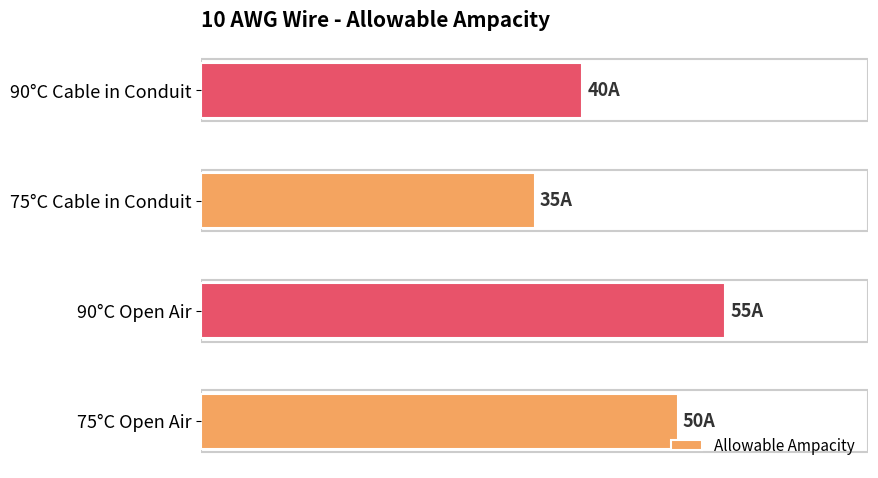

Rank the categories by value from lowest to highest.

75°C Cable in Conduit, 90°C Cable in Conduit, 75°C Open Air, 90°C Open Air